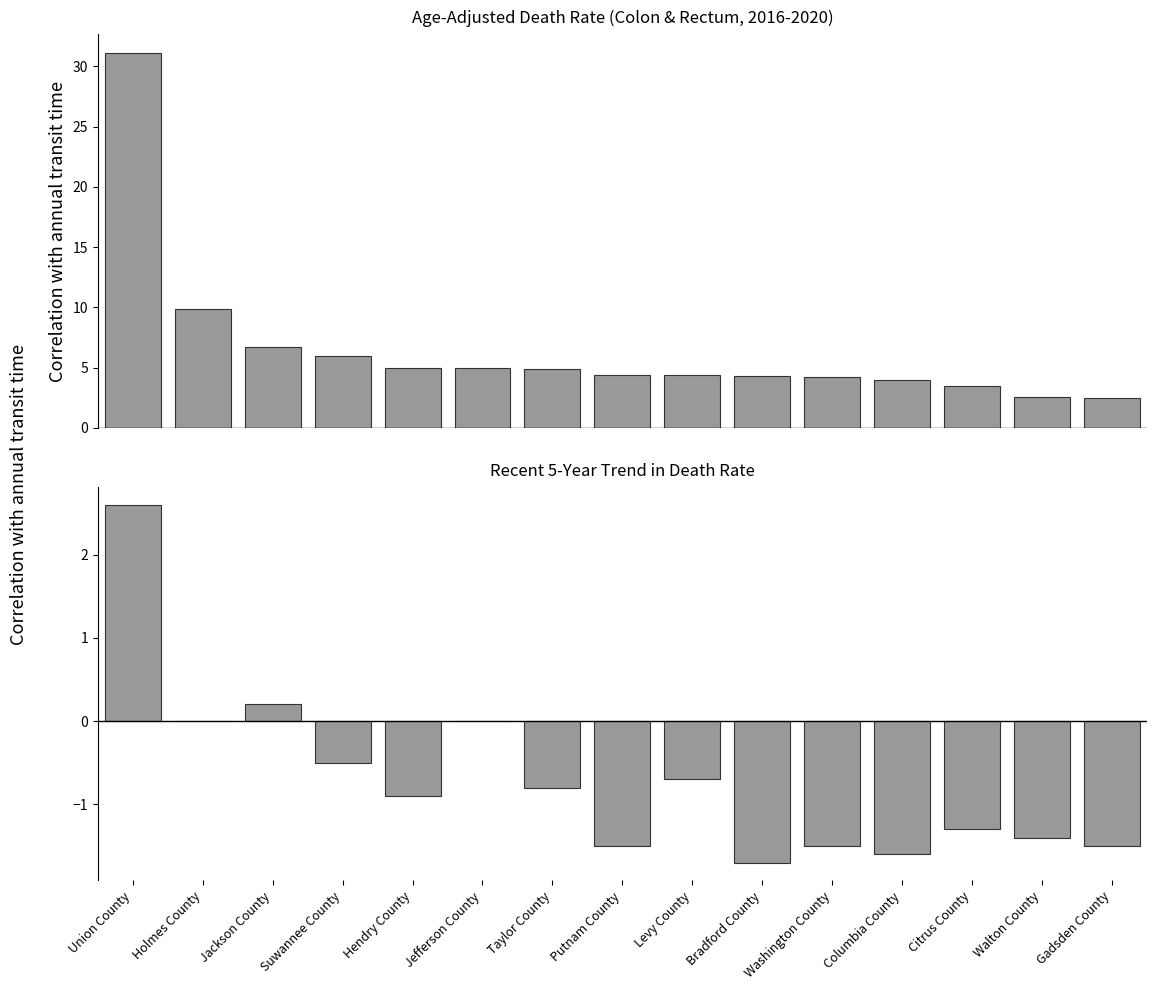

True or false: Age-Adjusted Death Rate has a value of 1.0 at Columbia County.

False